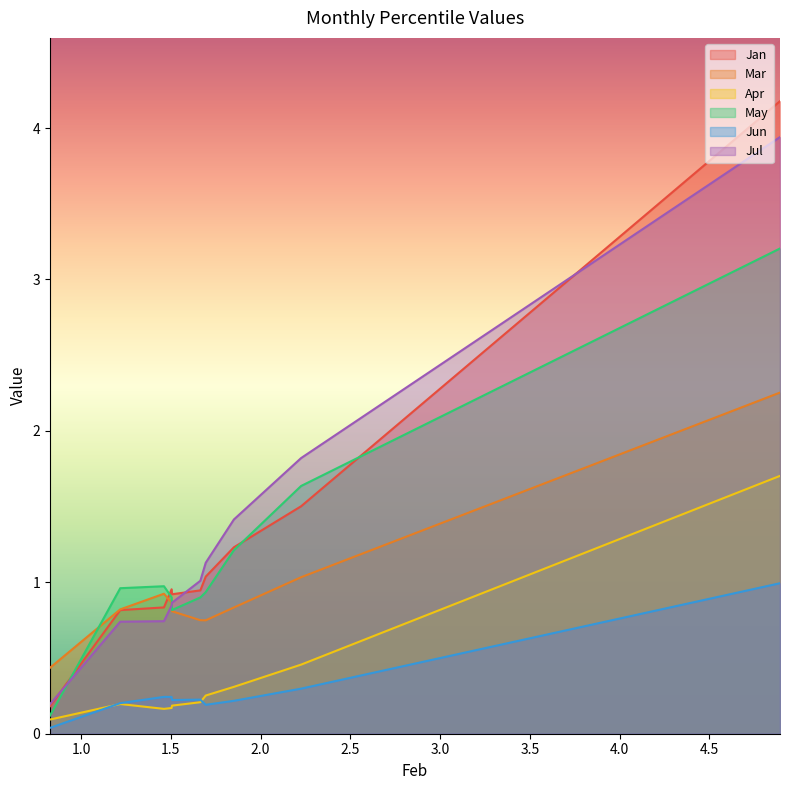

What is the maximum value for Jun?

1.0